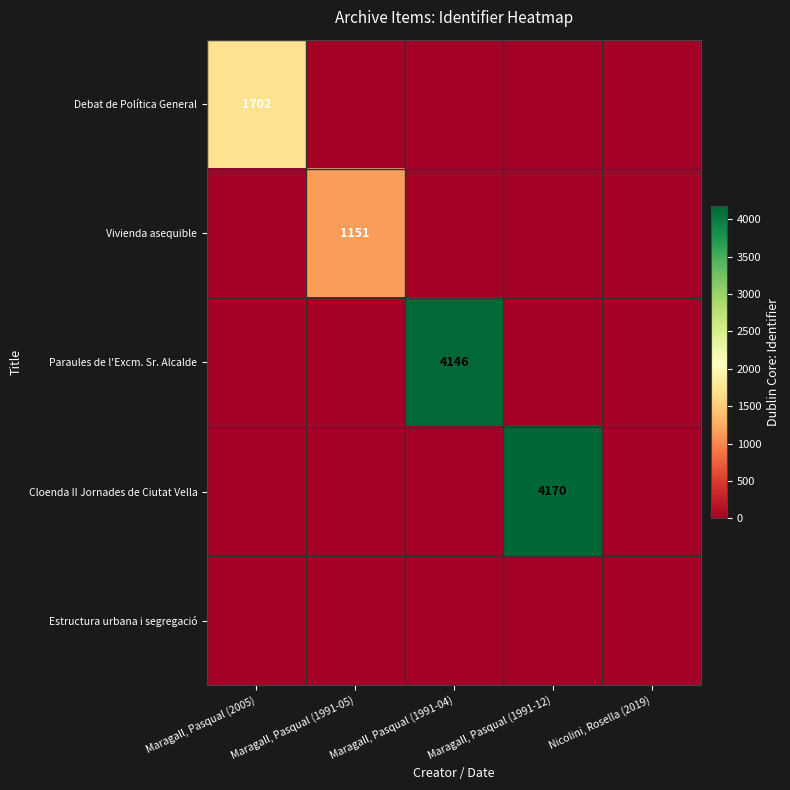

The Paraules de l'Excm. Sr. Alcalde series shows 2162 at Maragall, Pasqual (1991-04). True or false?

False